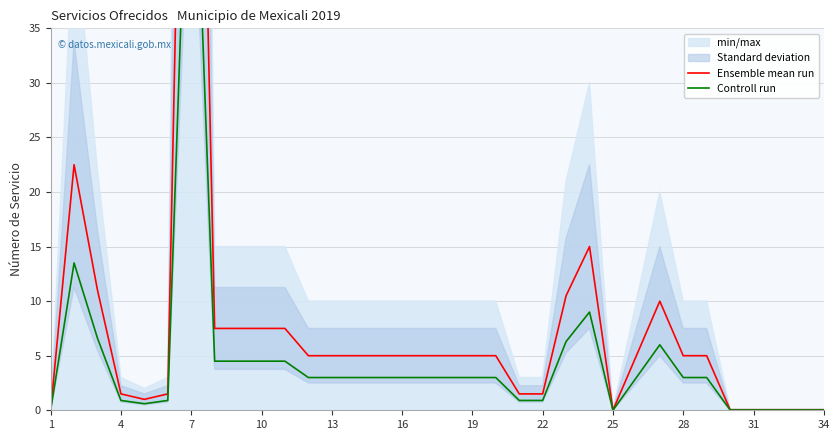

List the series in order of their overall mean, lowest first.

Controll run, Ensemble mean run